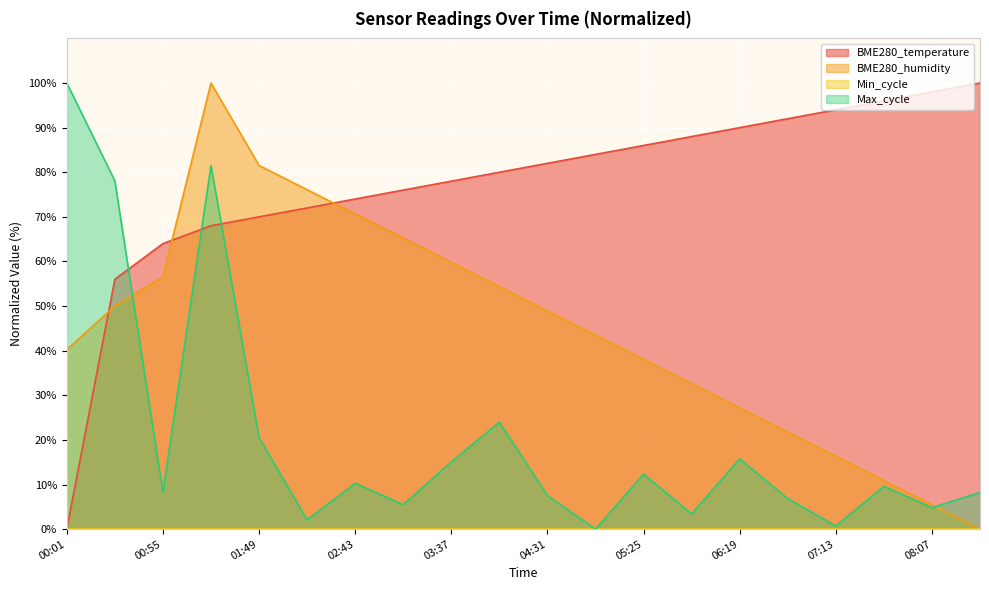

How many distinct data groups are displayed?

4